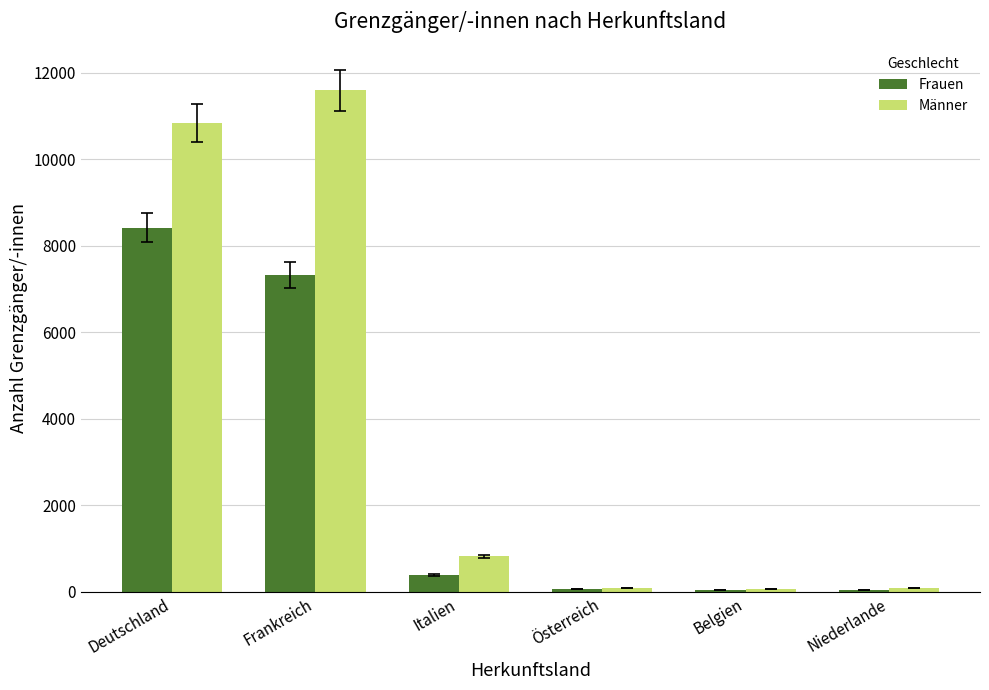

At which category is the sum across all series the highest?

Deutschland